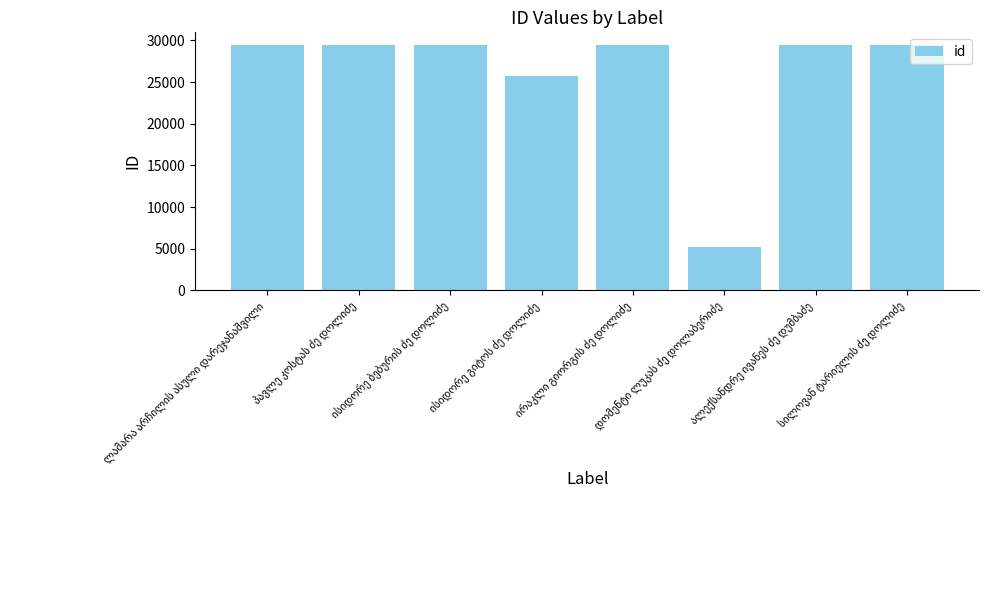

What is the value of the 1st bar from the left?

29471